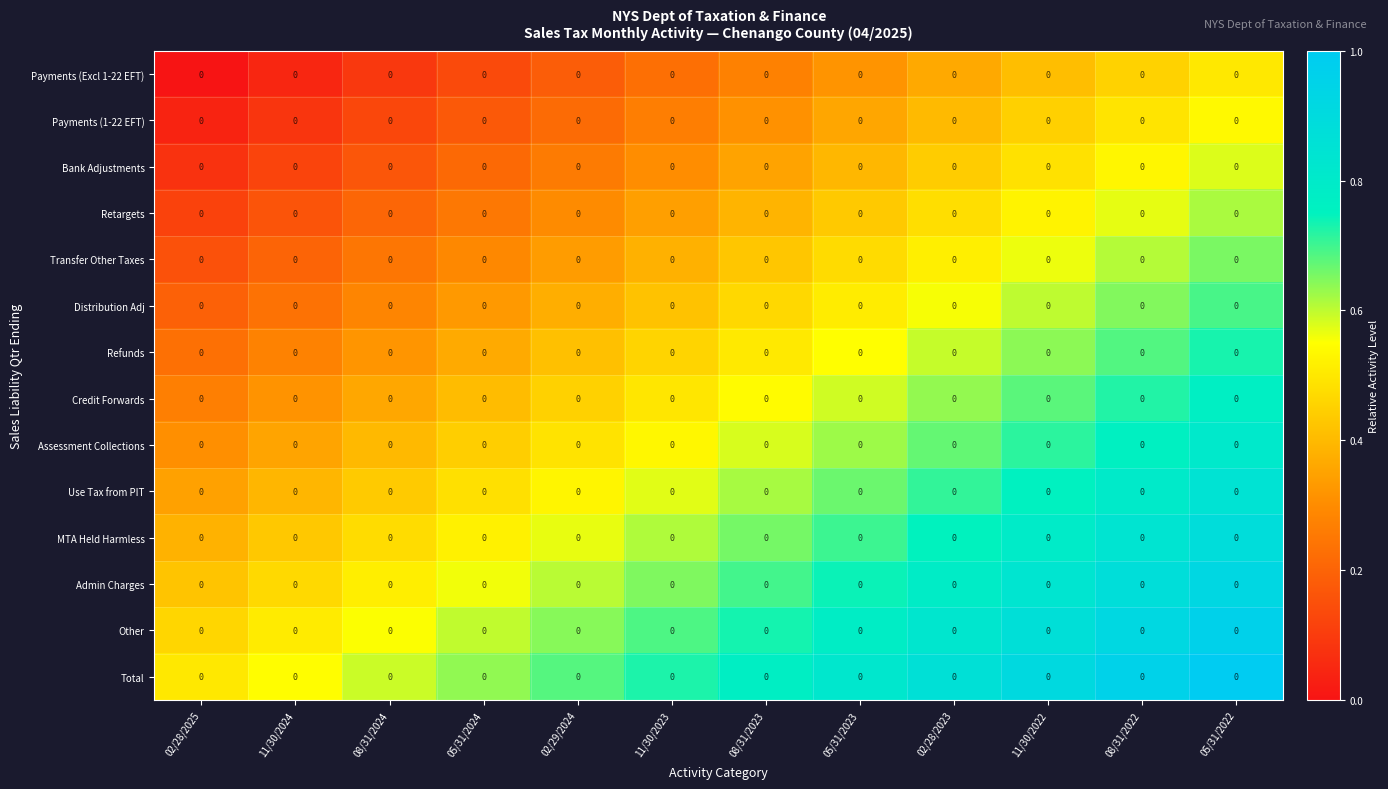

What is the maximum value for Refunds?

0.7